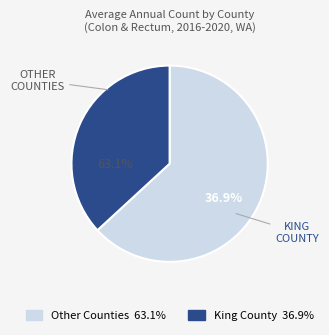

The Island County slice represents 1% of the pie. True or false?

False